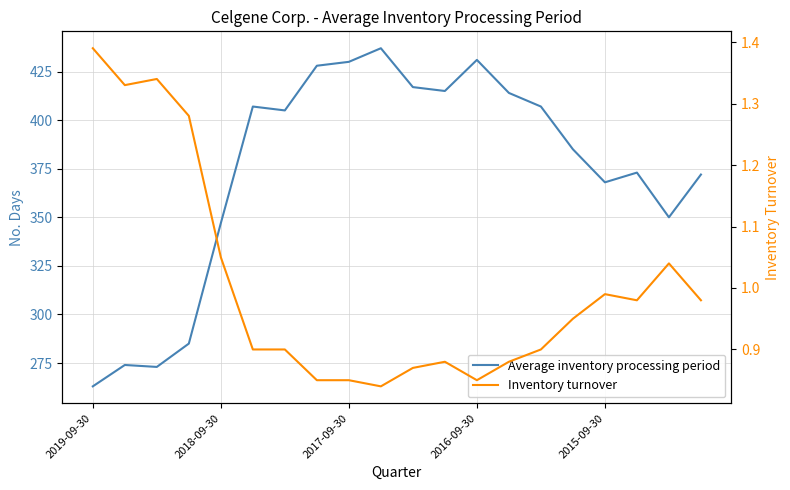

In Inventory turnover, how many points are lower than both neighbors (excluding endpoints)?

4